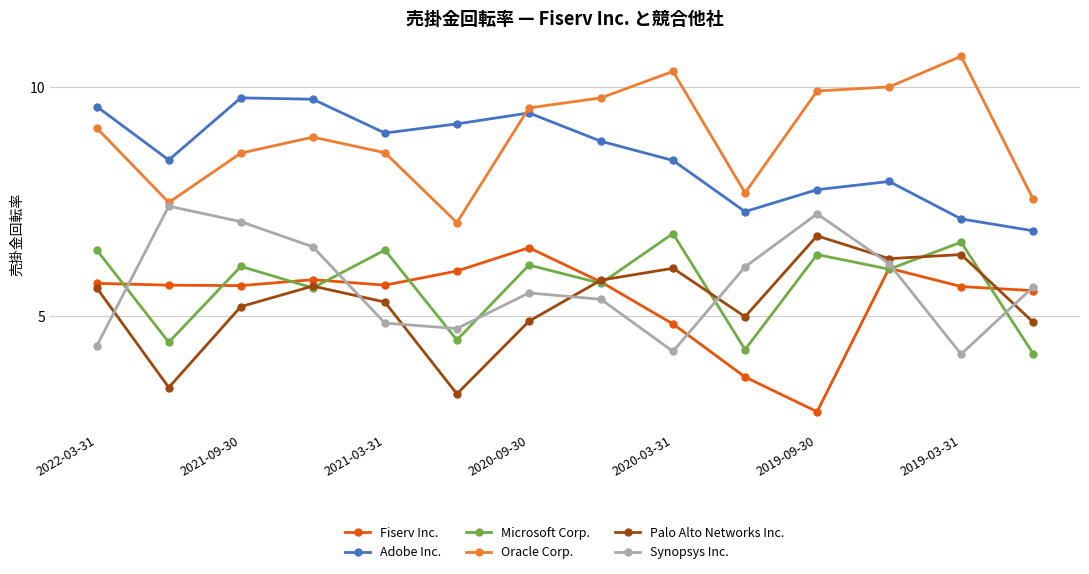

True or false: Palo Alto Networks Inc. and Microsoft Corp. cross at least once.

True